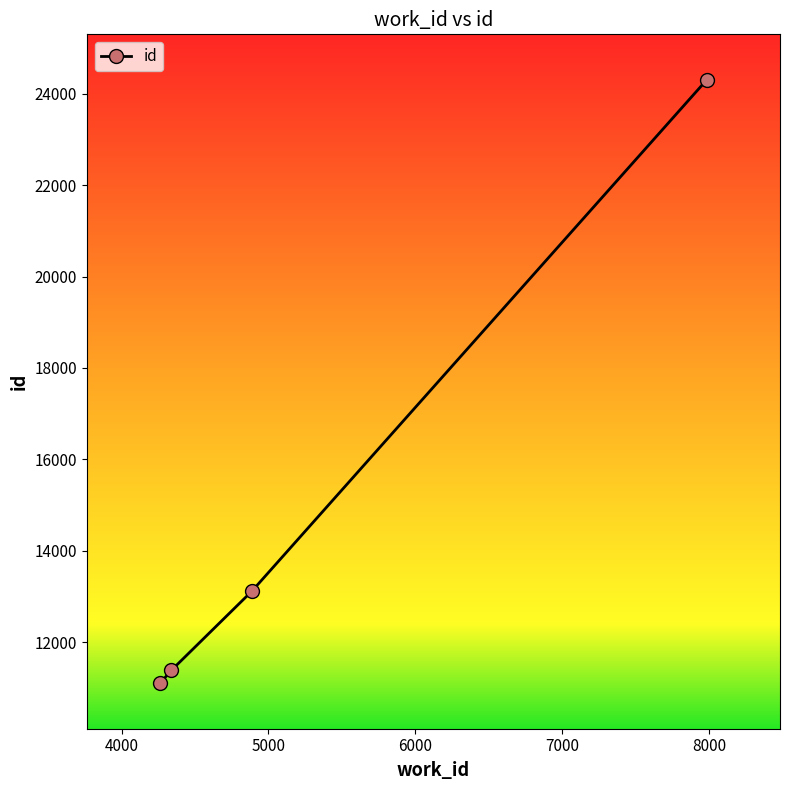

How many categories are shown in the chart?

4